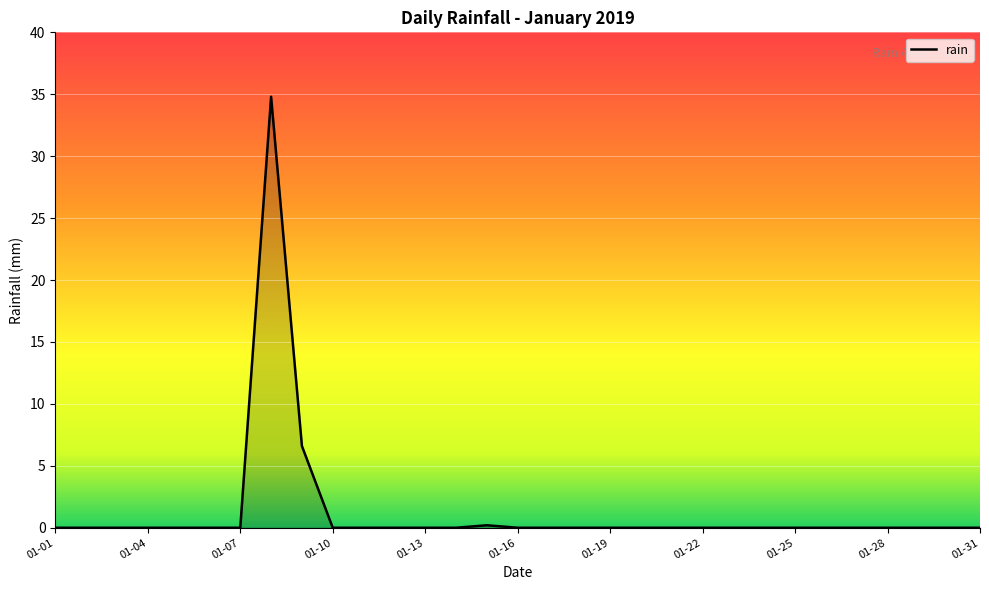

What is the maximum value shown in the chart?

34.8